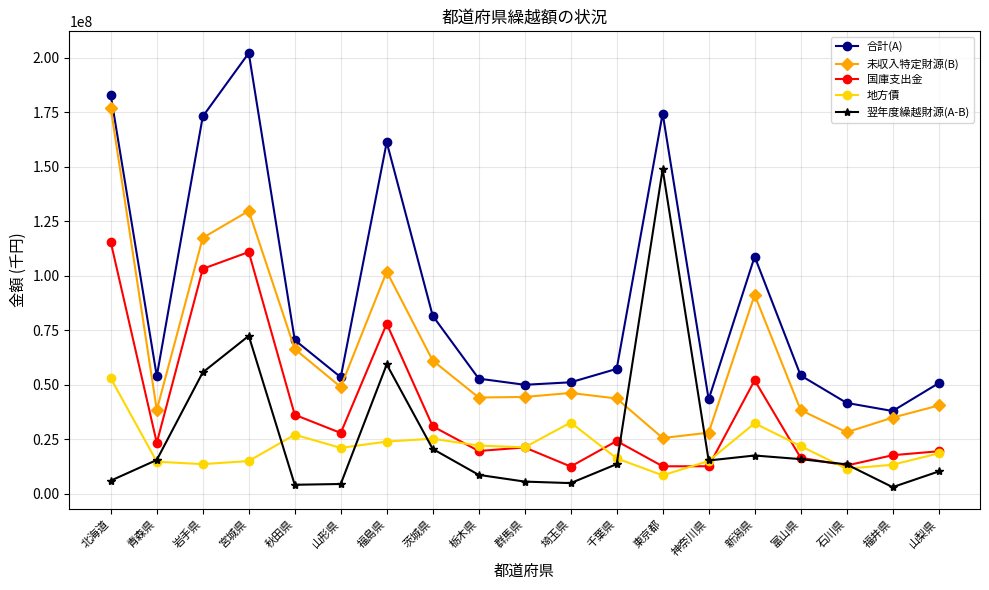

True or false: 翌年度繰越財源(A-B) has a value of 79253243 at 東京都.

False